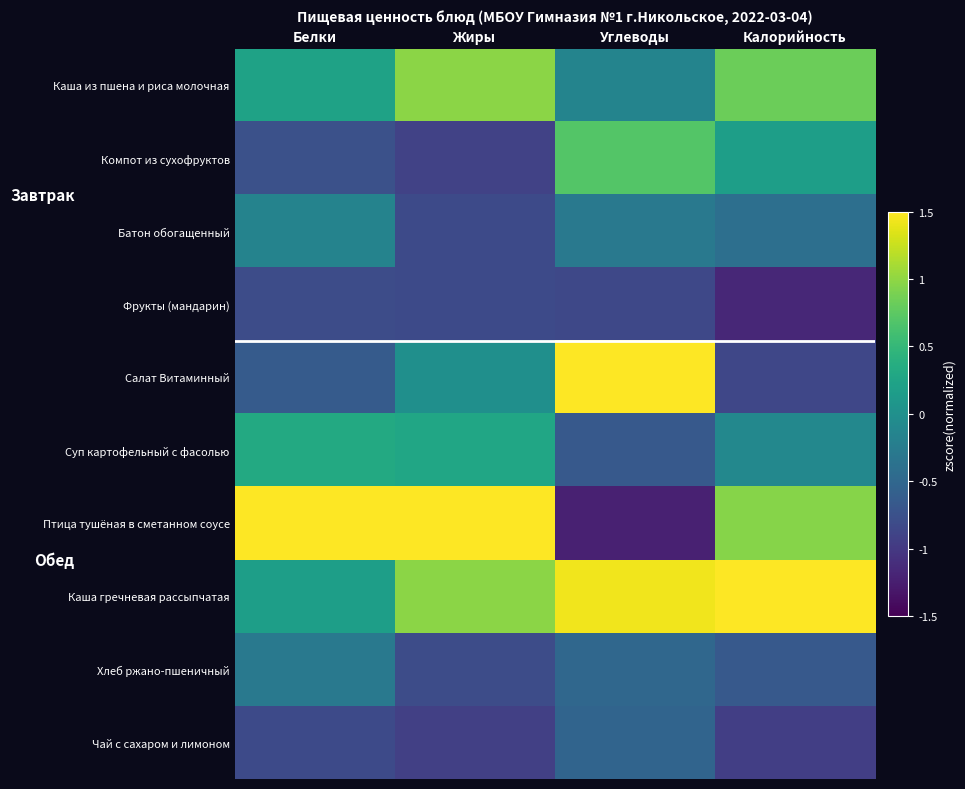

What is the greatest value displayed?

2.7